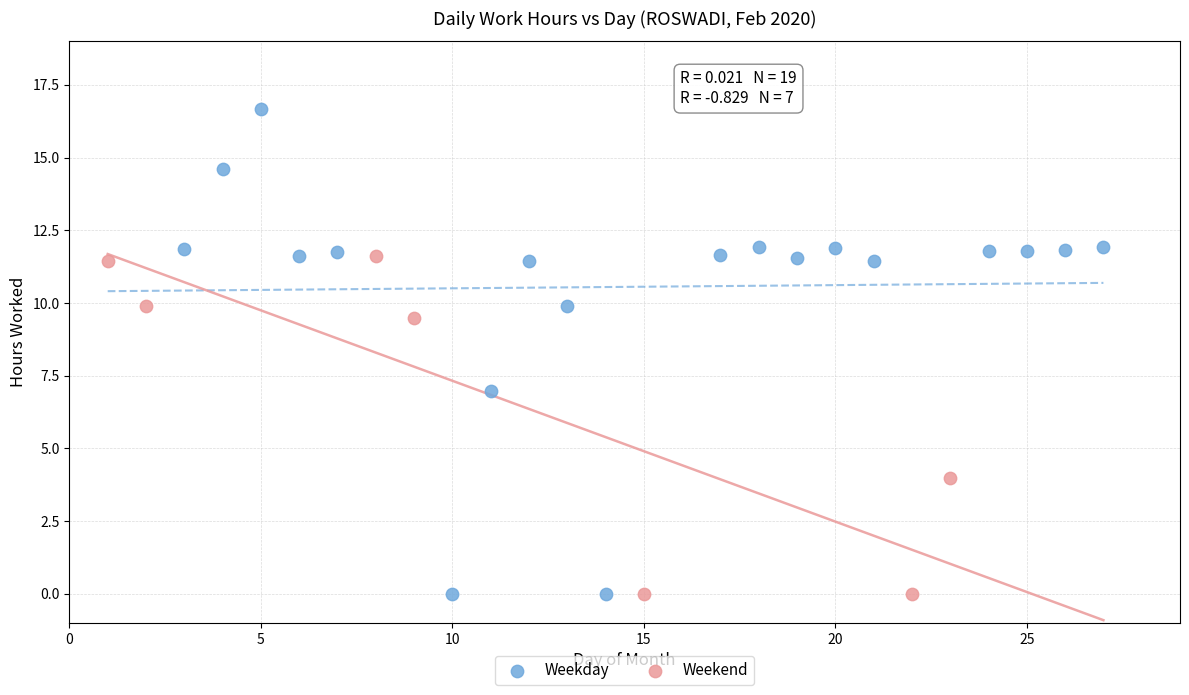

Which series has the largest Y range (max minus min)?

Weekday